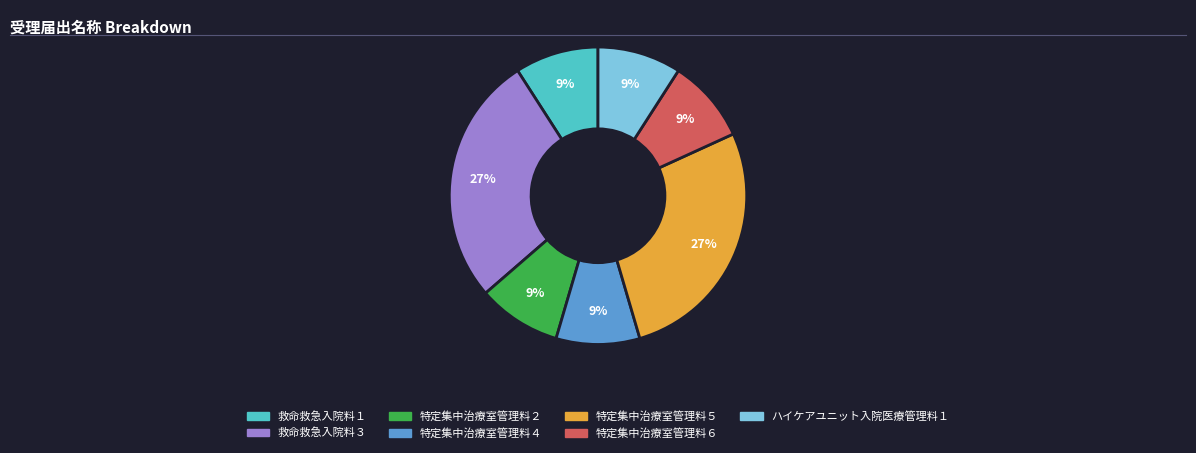

The 救命救急入院料１ slice represents 16% of the pie. True or false?

False